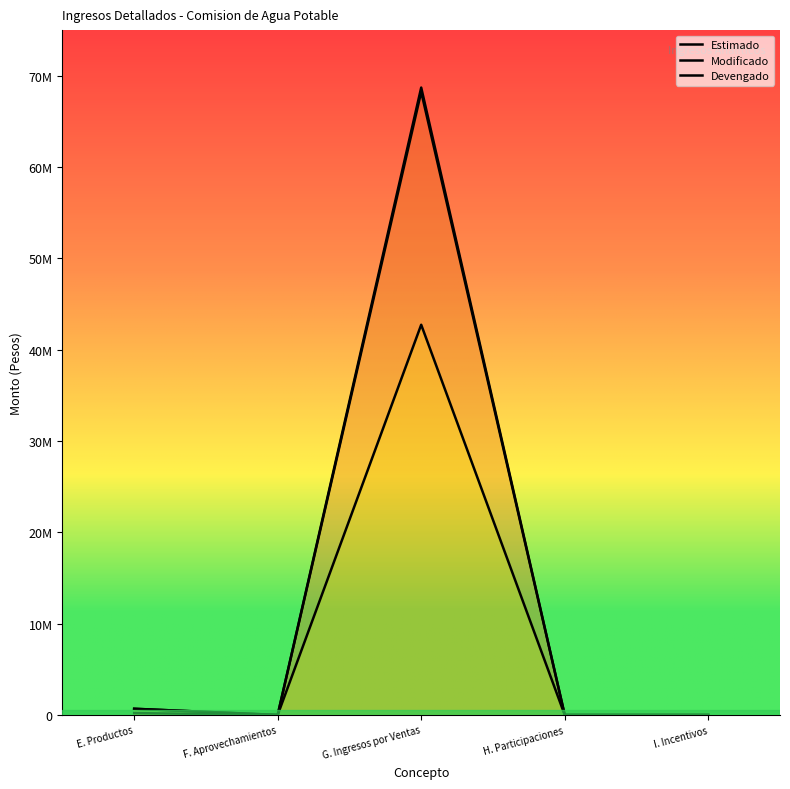

Is it true that Estimado equals 0.0 at H. Participaciones?

True